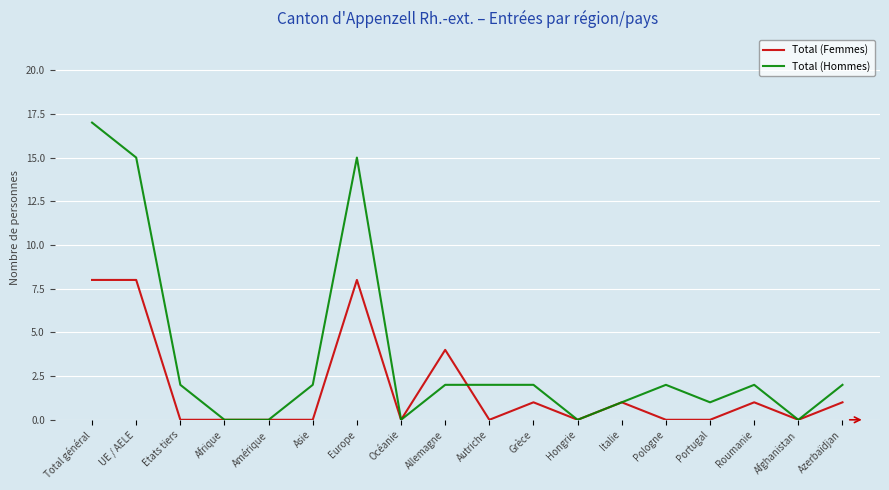

What position from the right is Etats tiers?

16